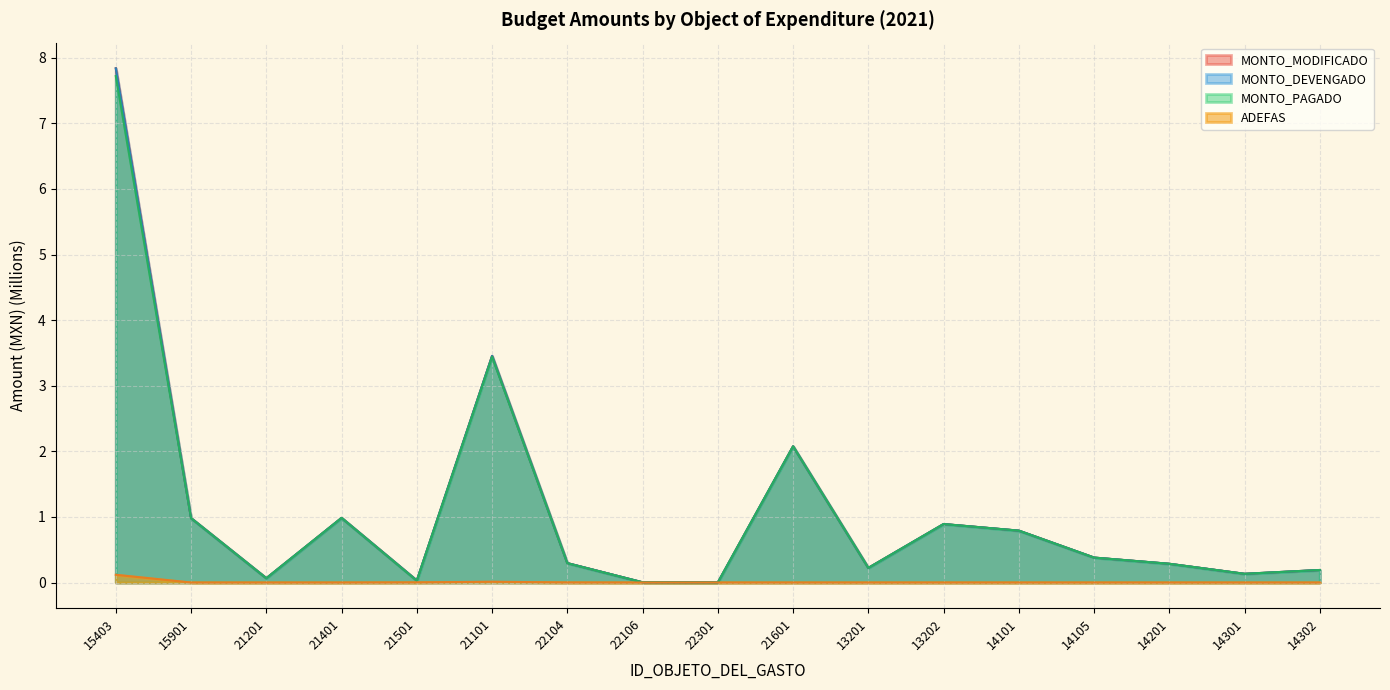

Reading right to left, list all the values displayed in this chart.

MONTO_MODIFICADO: 14302=0.2	14301=0.1	14201=0.3	14105=0.4	14101=0.8	13202=0.9	13201=0.2	21601=2.1	22301=0.0	22106=0.0	22104=0.3	21101=3.5	21501=0.0	21401=1.0	21201=0.1	15901=1.0	15403=7.8
MONTO_DEVENGADO: 14302=0.2	14301=0.1	14201=0.3	14105=0.4	14101=0.8	13202=0.9	13201=0.2	21601=2.1	22301=0.0	22106=0.0	22104=0.3	21101=3.5	21501=0.0	21401=1.0	21201=0.1	15901=1.0	15403=7.8
MONTO_PAGADO: 14302=0.2	14301=0.1	14201=0.3	14105=0.4	14101=0.8	13202=0.9	13201=0.2	21601=2.1	22301=0.0	22106=0.0	22104=0.3	21101=3.4	21501=0.0	21401=1.0	21201=0.1	15901=1.0	15403=7.7
ADEFAS: 14302=0.0	14301=0.0	14201=0.0	14105=0.0	14101=0.0	13202=0.0	13201=0.0	21601=0.0	22301=0.0	22106=0.0	22104=0.0	21101=0.0	21501=0.0	21401=0.0	21201=0.0	15901=0.0	15403=0.1